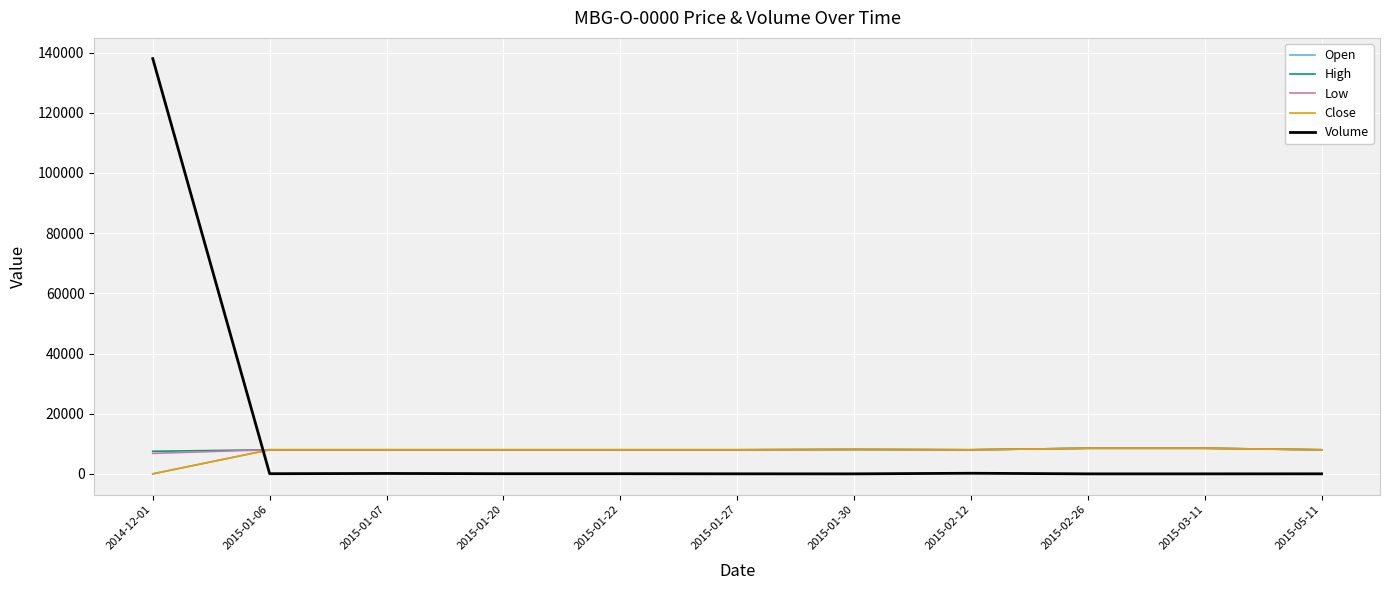

Is this an area chart (filled region under the line)?

No